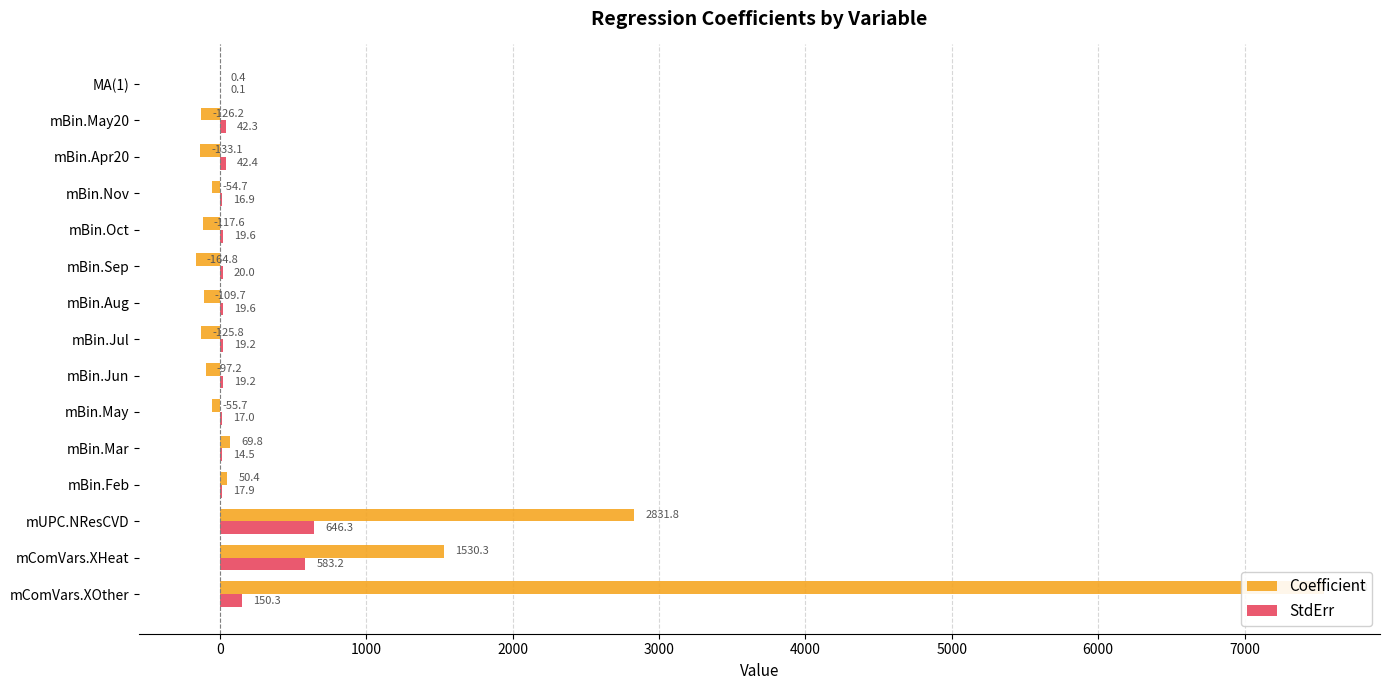

How many data points in Coefficient are above -55?

7